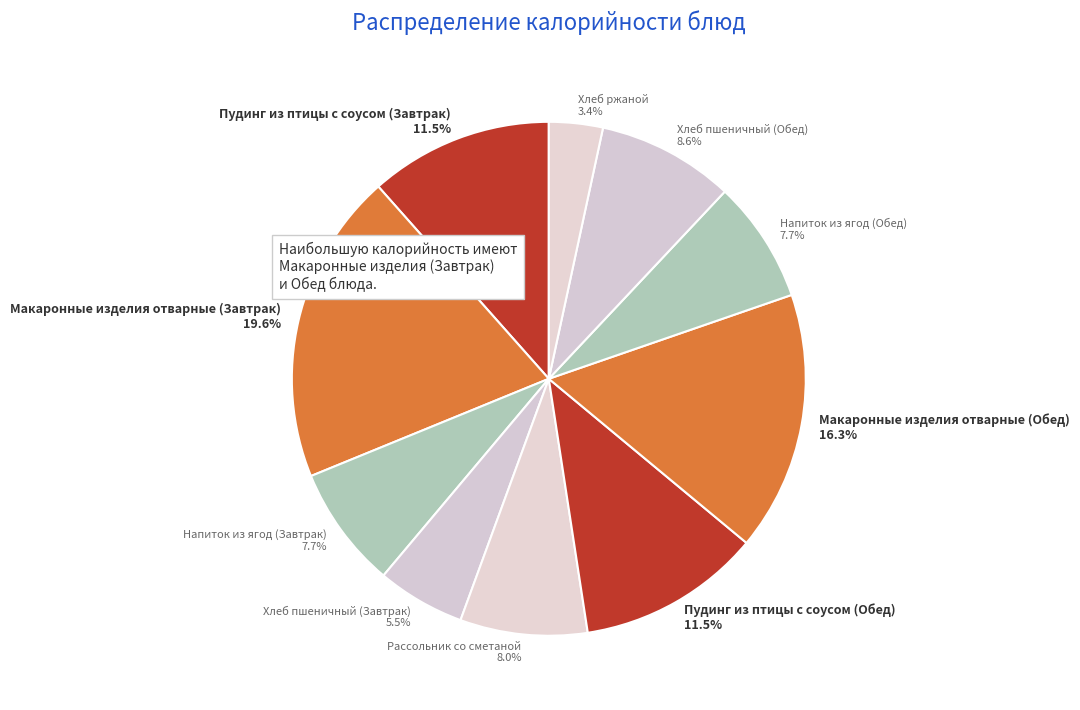

How many slices are in this pie chart?

10